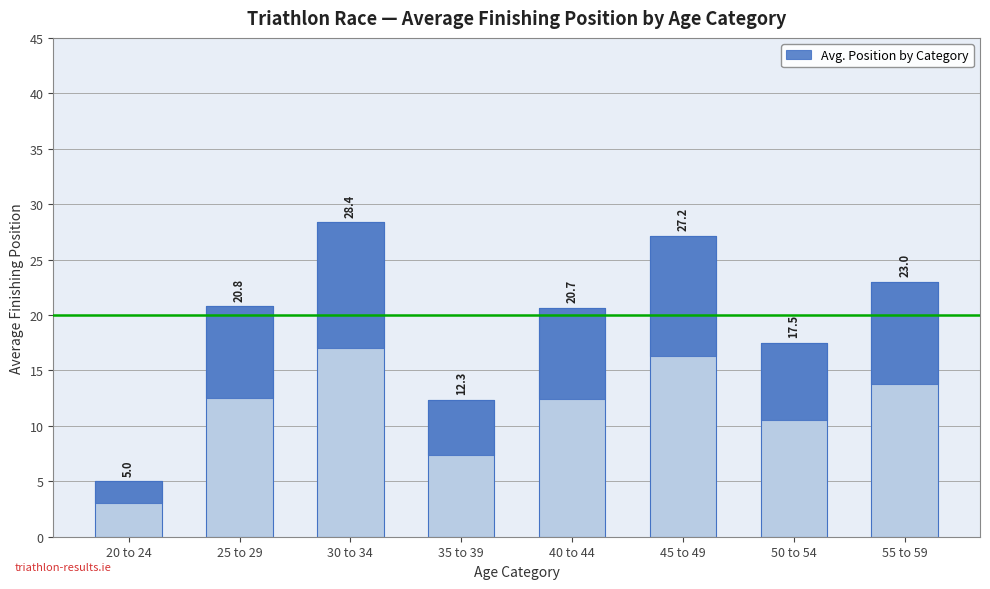

The chart shows a value of 11.4 at 30 to 34. True or false?

True